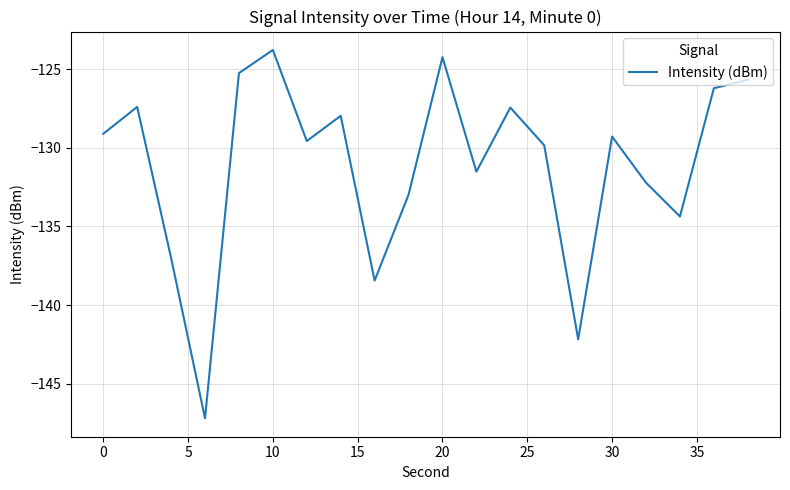

What is the minimum value shown in the chart?

-147.2